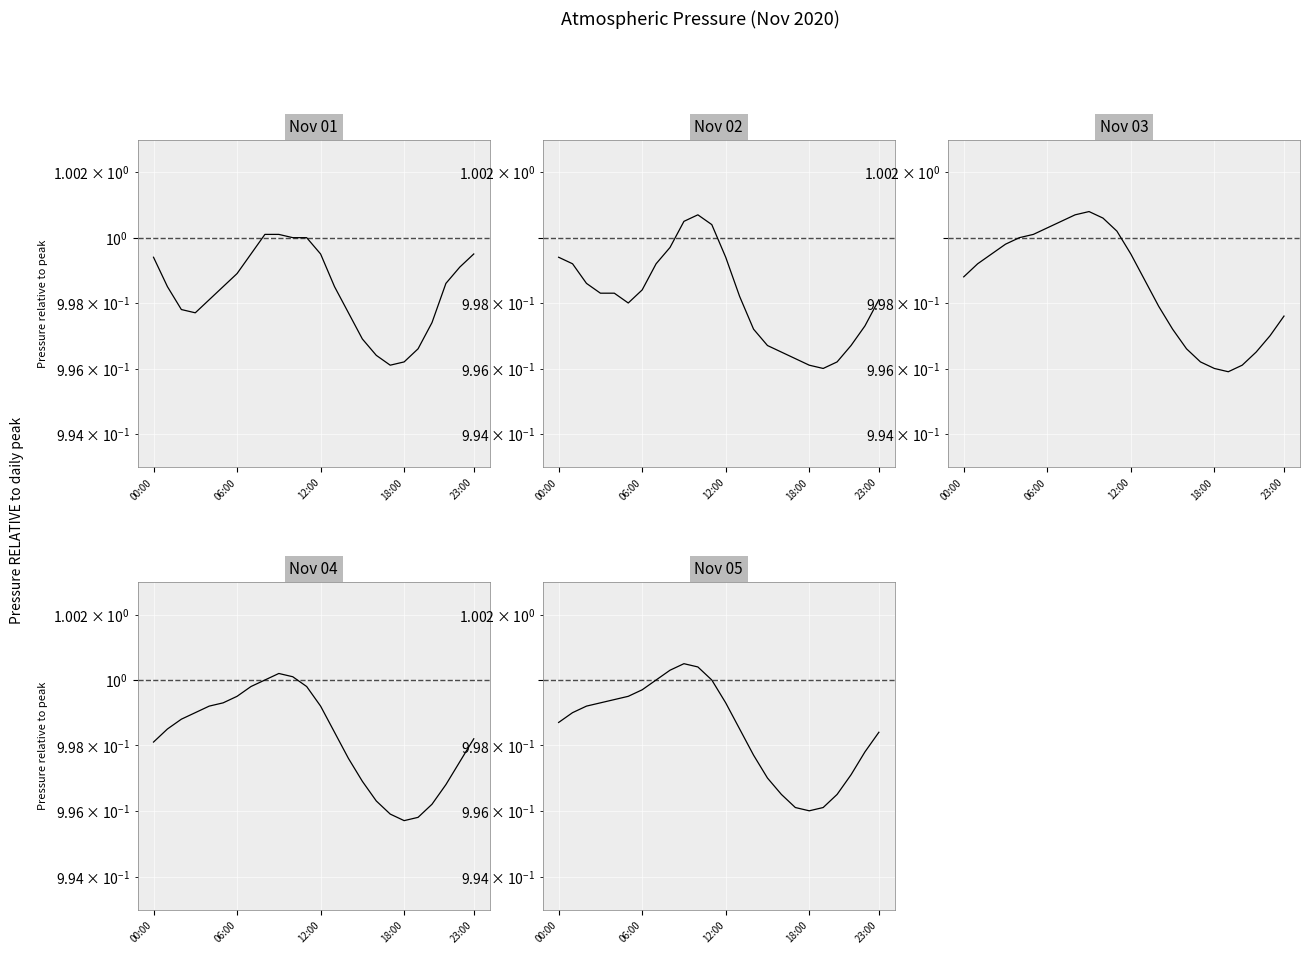

What is the highest value of the Nov 04 series?

1.0